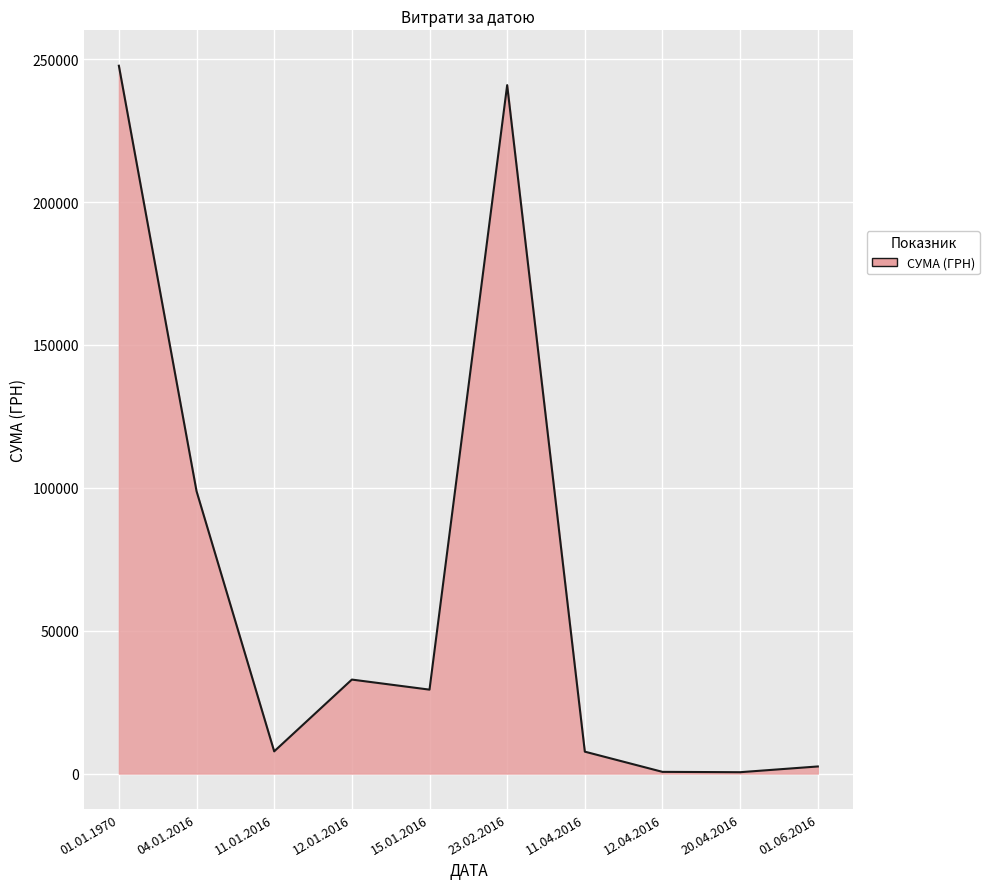

Which category has the highest value across all series?

01.01.1970